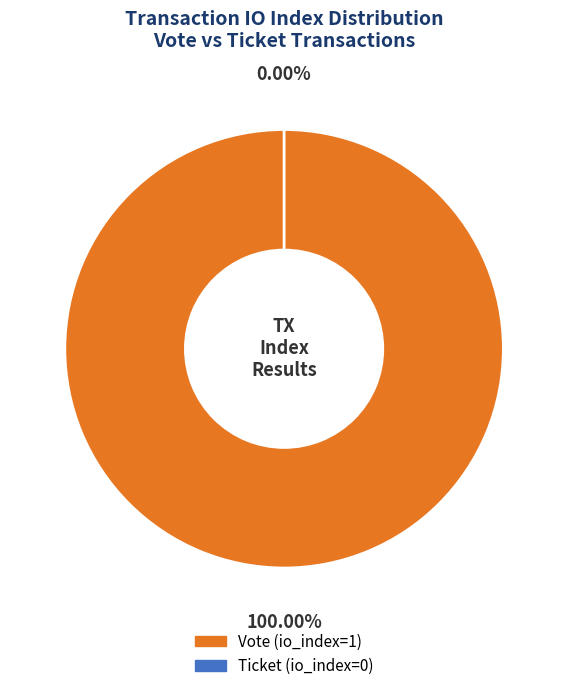

To the nearest percent, what portion does Vote (io_index=1) represent?

100%